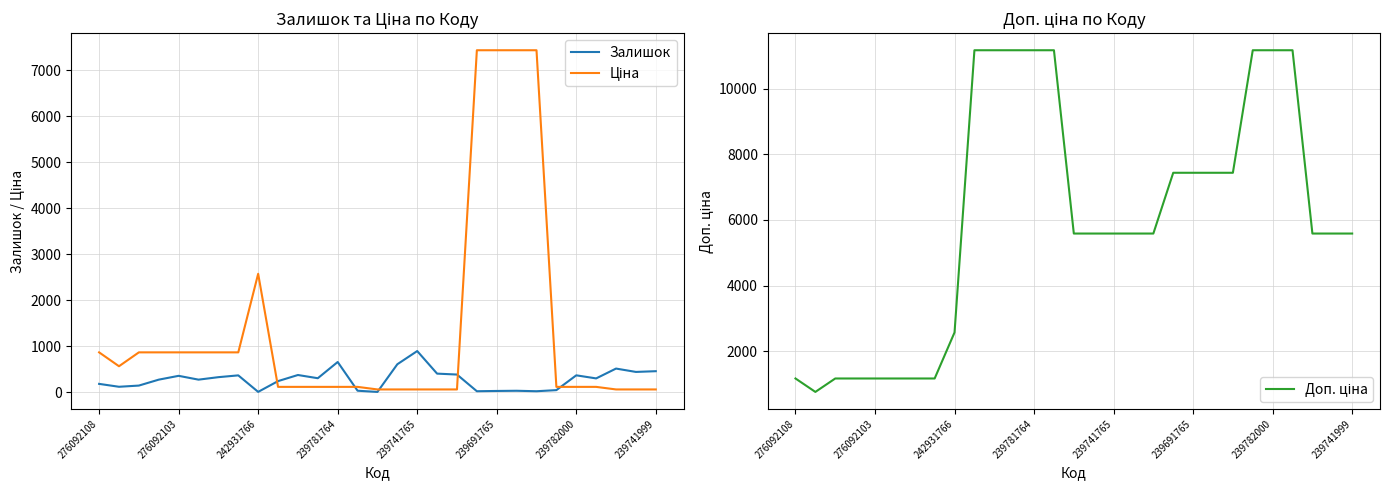

Which series has the largest total across all categories?

Доп. ціна